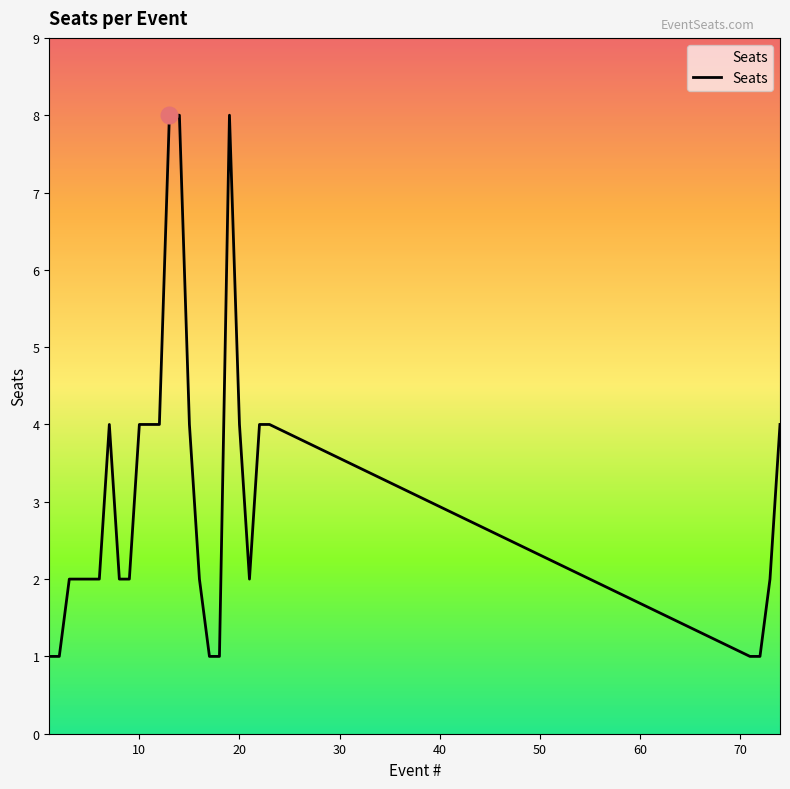

What is the difference between the maximum and minimum values?

7